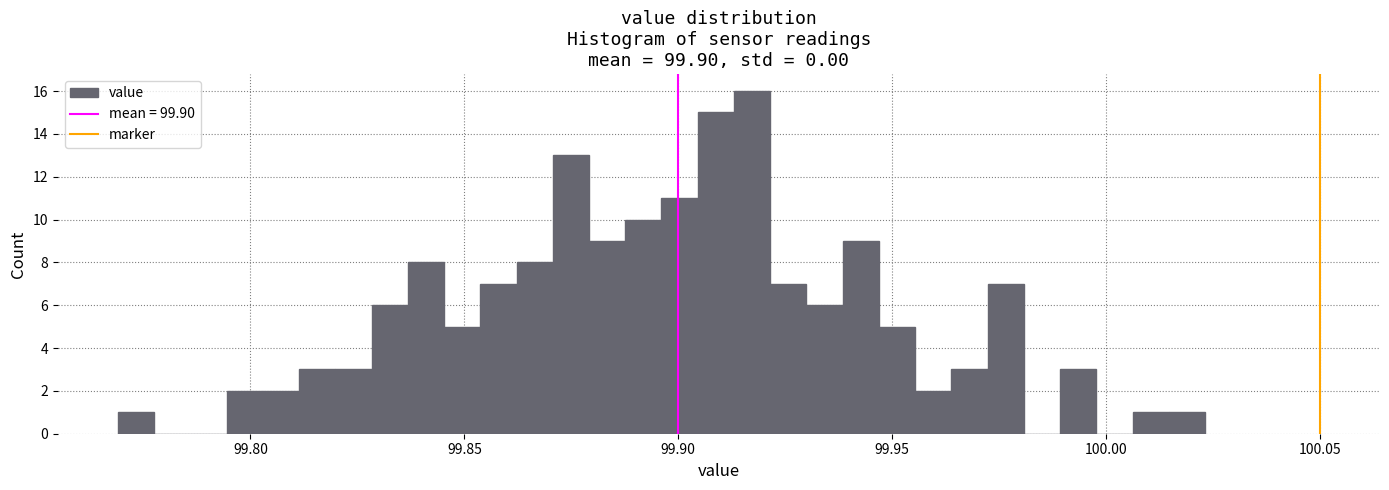

Around what value on the x-axis is the tallest bar? Give the approximate position of its centre, as read against the axis.

99.915